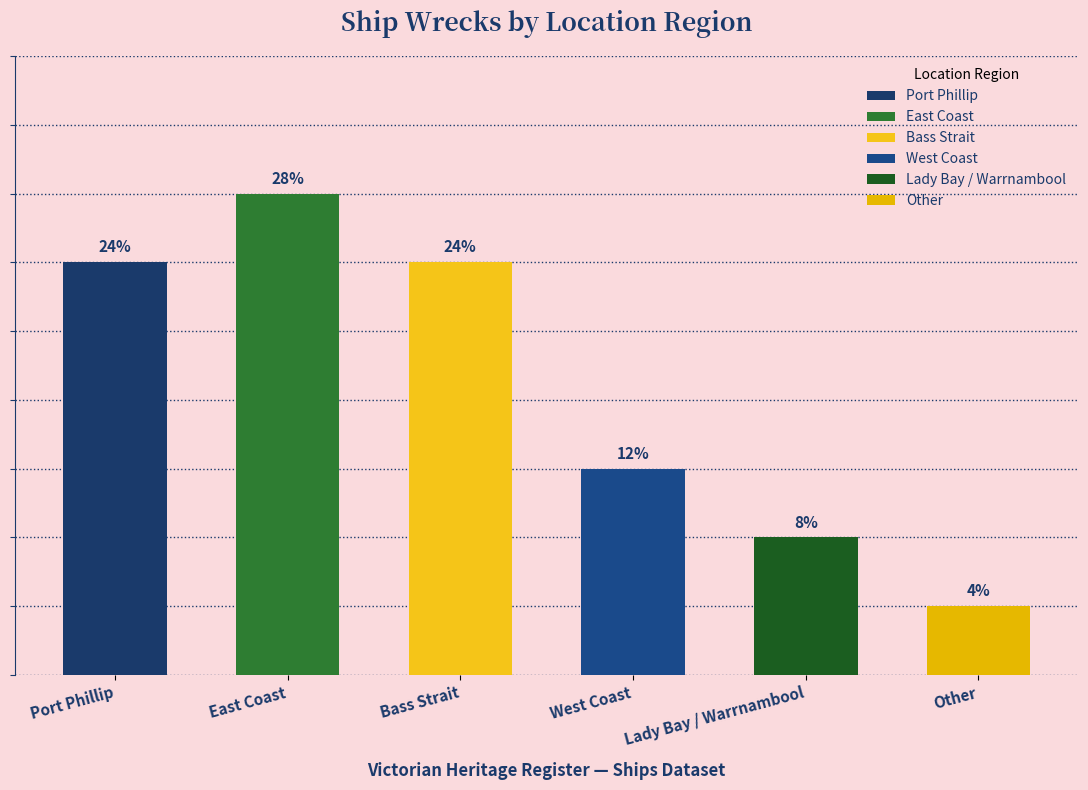

Which label corresponds to the largest value in the chart?

East Coast